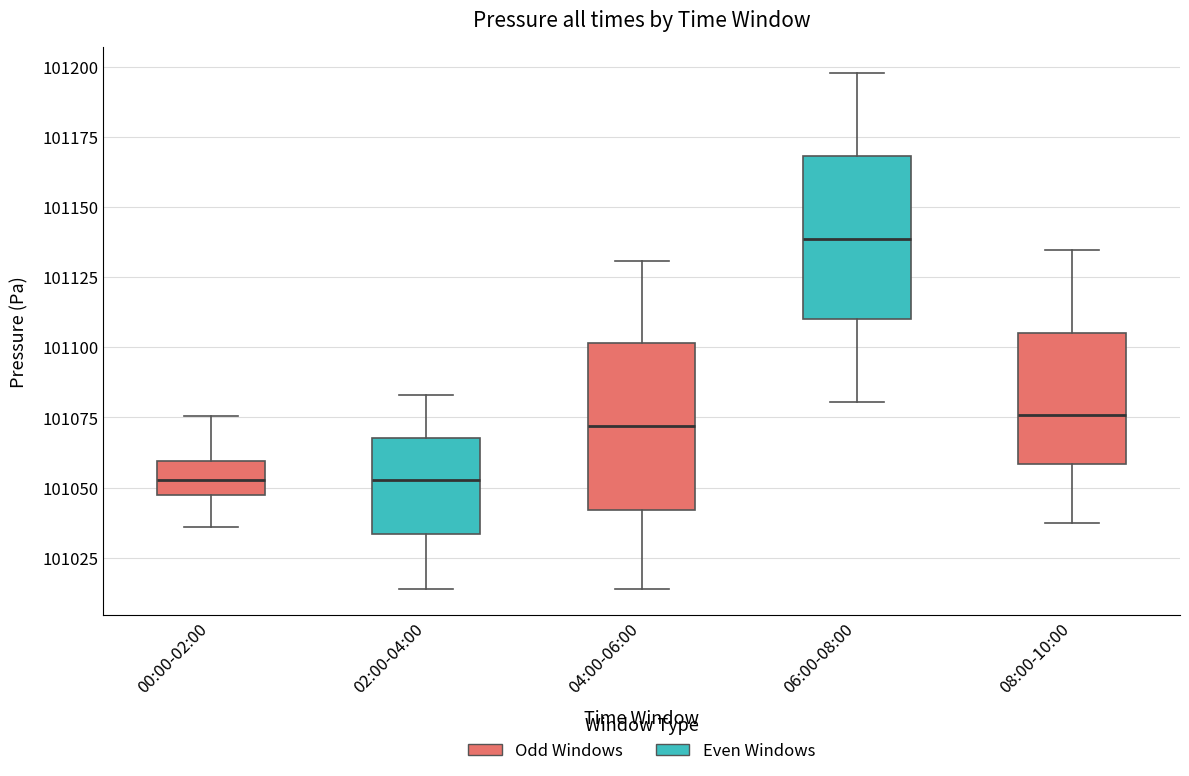

Reading left to right, read every box against the y-axis: the position of its median line, the range the box covers, and the ends of its whiskers. The values are not printed on the chart, so give them approximately, as read against the axis.

00:00-02:00: median 101055, box 101045 to 101060, whiskers 101035 to 101075
02:00-04:00: median 101055, box 101035 to 101070, whiskers 101015 to 101085
04:00-06:00: median 101070, box 101040 to 101100, whiskers 101015 to 101130
06:00-08:00: median 101140, box 101110 to 101170, whiskers 101080 to 101200
08:00-10:00: median 101075, box 101060 to 101105, whiskers 101035 to 101135